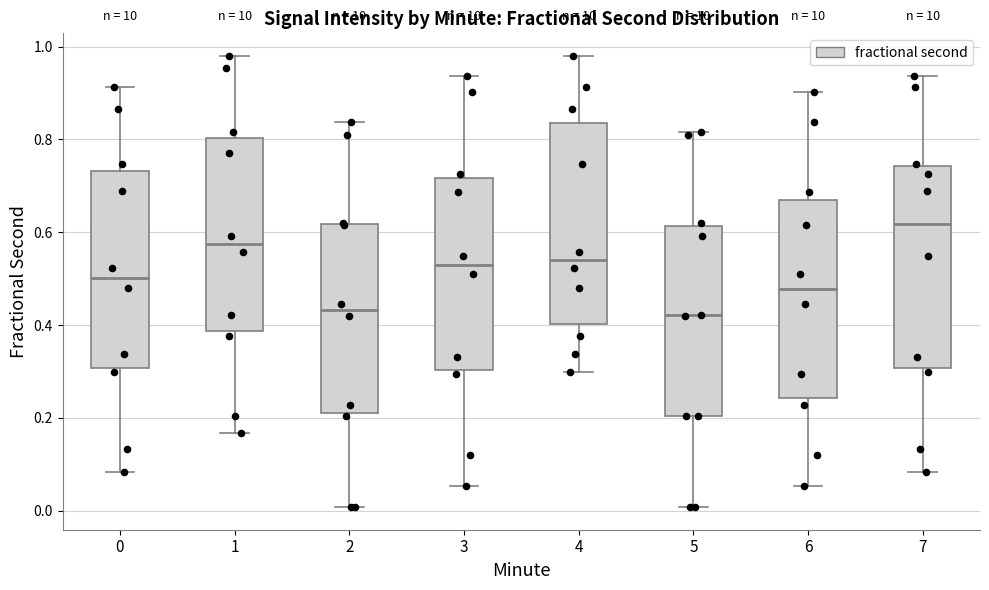

Reading left to right, read every box against the y-axis: the position of its median line, the range the box covers, and the ends of its whiskers. The values are not printed on the chart, so give them approximately, as read against the axis.

0: median 0.50, box 0.30 to 0.74, whiskers 0.08 to 0.92
1: median 0.58, box 0.38 to 0.80, whiskers 0.16 to 0.98
2: median 0.44, box 0.20 to 0.62, whiskers 0.00 to 0.84
3: median 0.52, box 0.30 to 0.72, whiskers 0.06 to 0.94
4: median 0.54, box 0.40 to 0.84, whiskers 0.30 to 0.98
5: median 0.42, box 0.20 to 0.62, whiskers 0.00 to 0.82
6: median 0.48, box 0.24 to 0.66, whiskers 0.06 to 0.90
7: median 0.62, box 0.30 to 0.74, whiskers 0.08 to 0.94